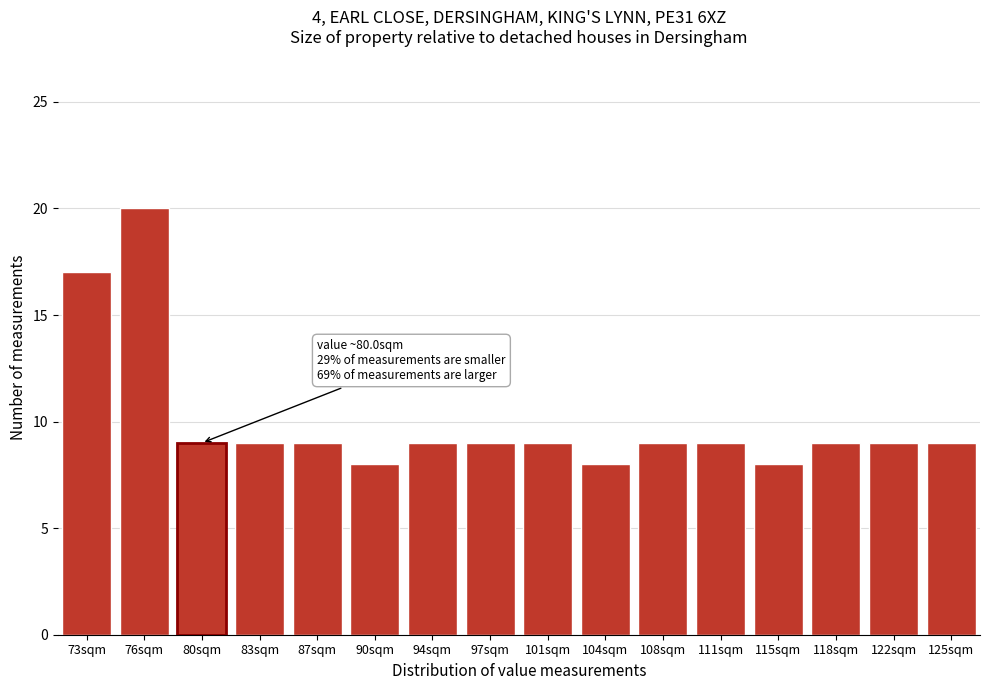

Reading left to right, transcribe all the data shown in this chart.

17	20	9	9	9	8	9	9	9	8	9	9	8	9	9	9